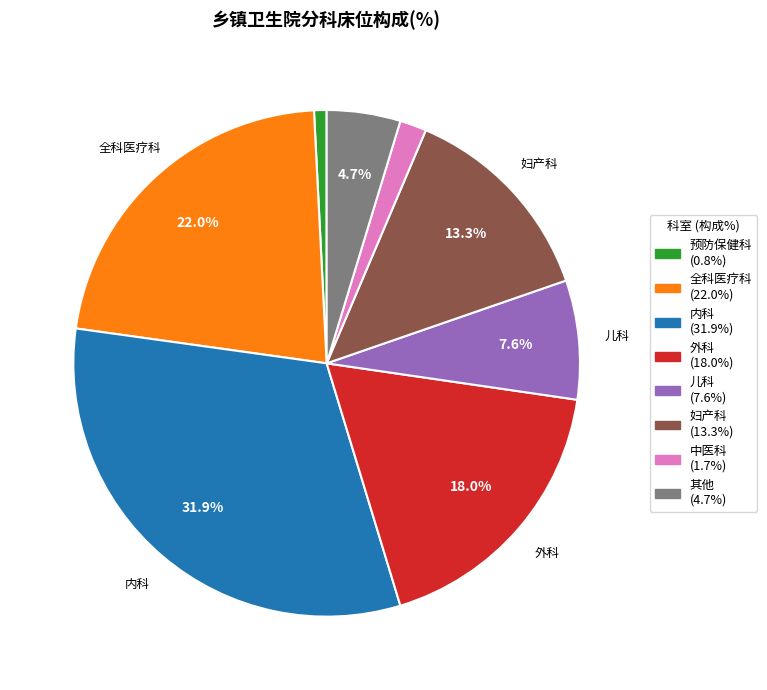

Do 中医科 and 其他 together represent more than half of the pie?

No